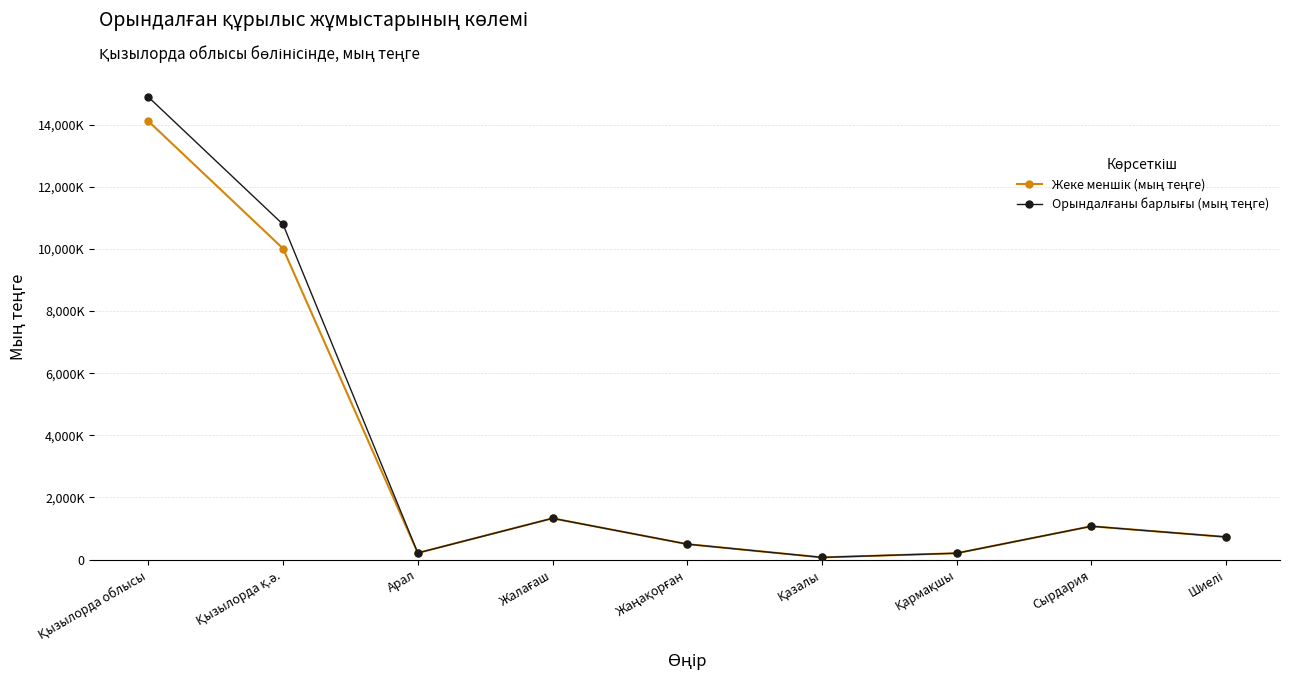

How many data points does each series have?

9